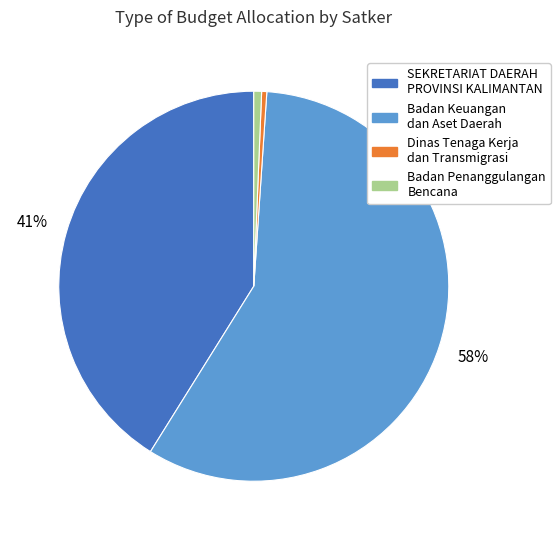

Does any single category account for the majority?

Yes